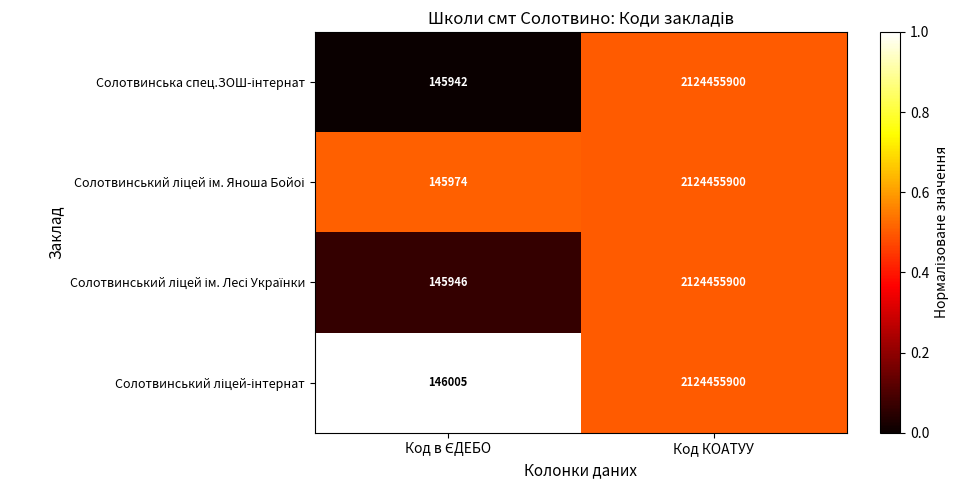

What is the smallest value displayed?

145942